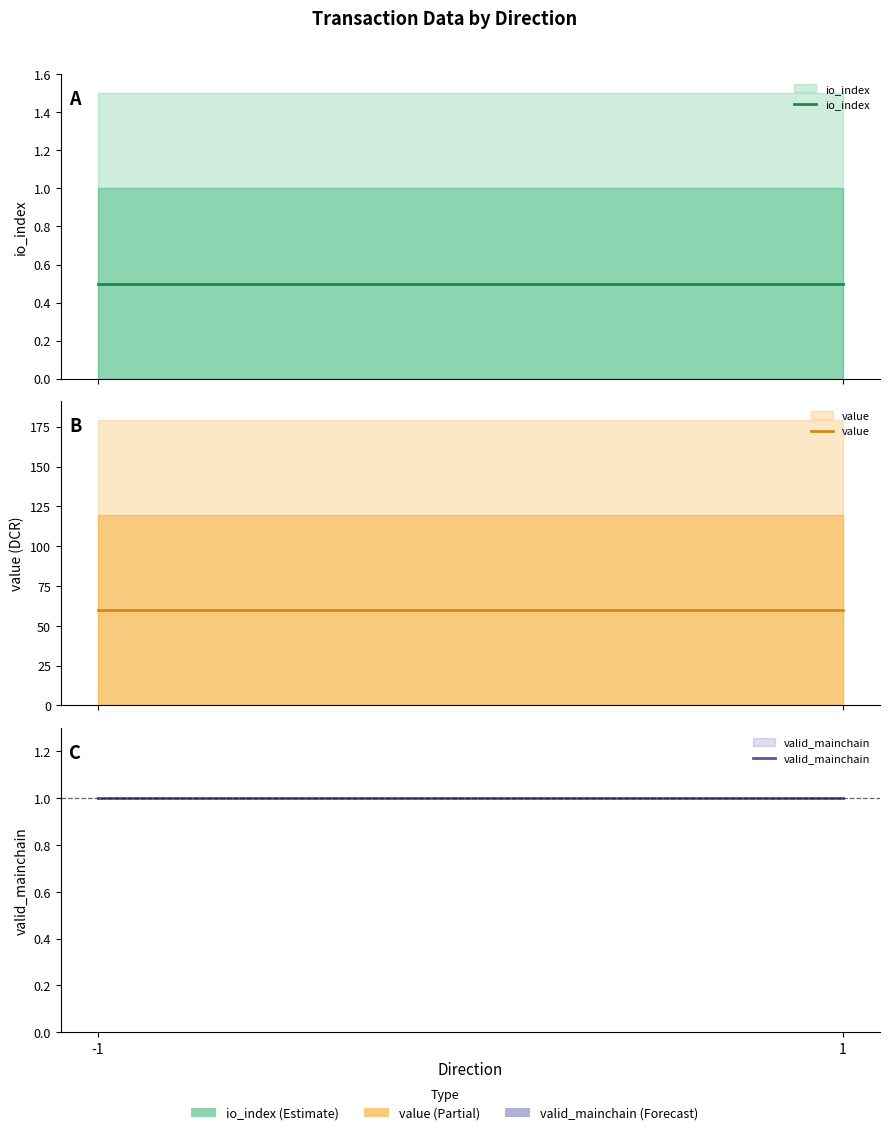

At which label is value closest to 59?

-1